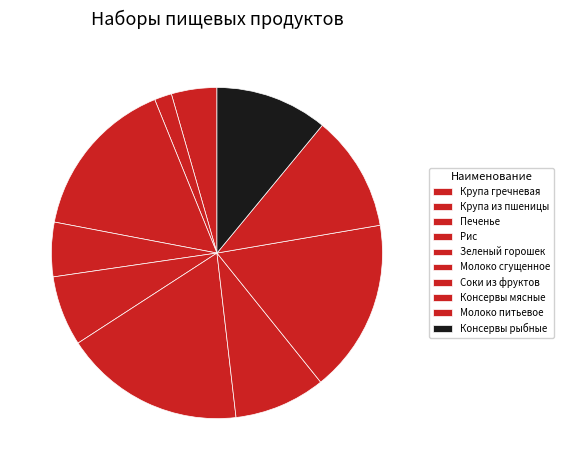

To the nearest percent, what percentage of the pie is Зеленый горошек?

7%